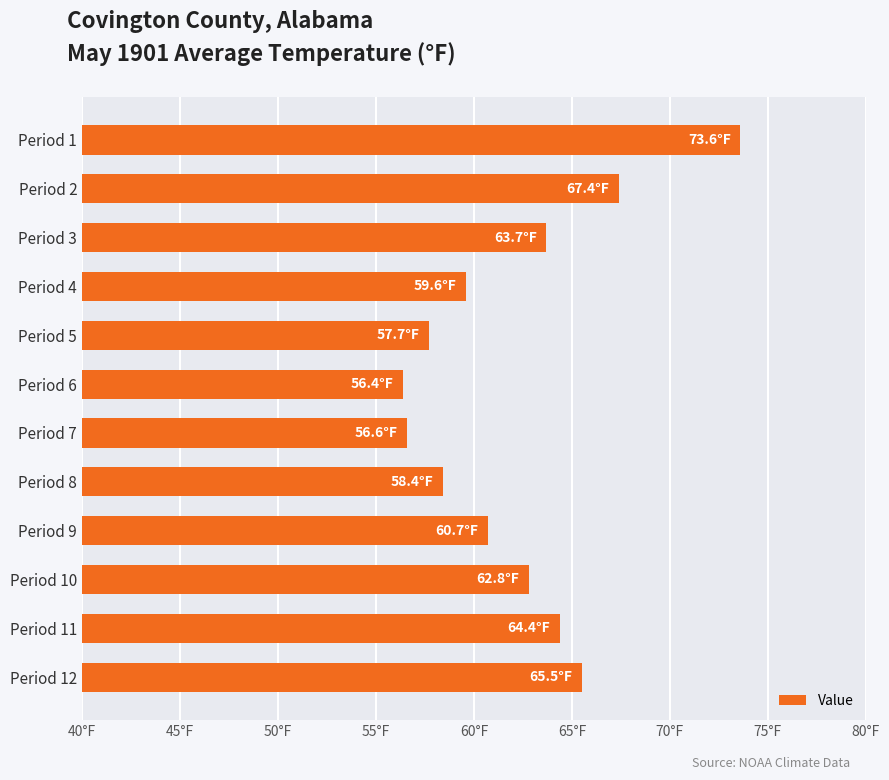

Are the bars grouped side by side (vs. stacked)?

No